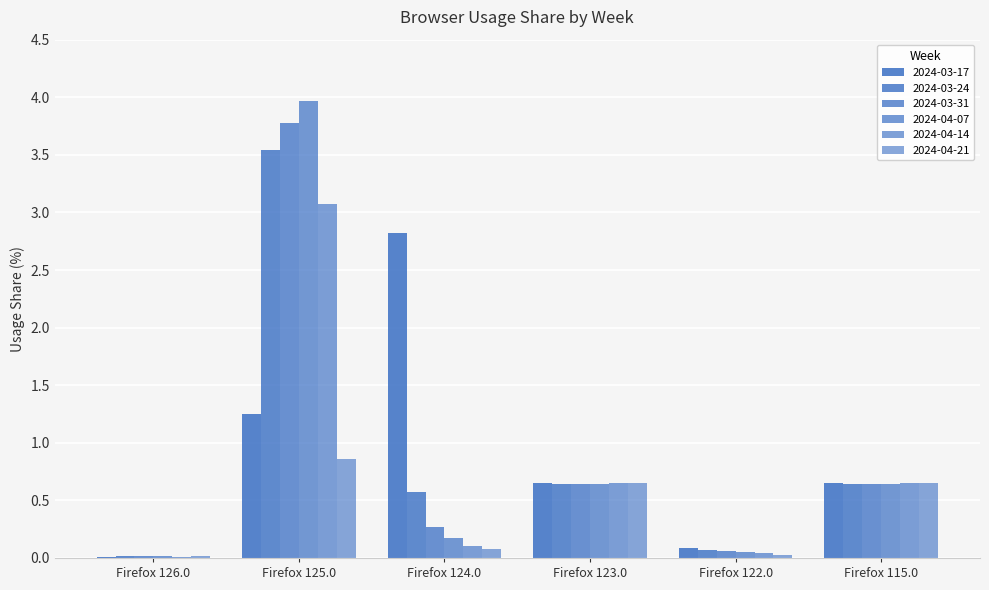

Reading right to left, what are all the values shown in this chart?

2024-03-17: Firefox 115.0=0.7	Firefox 122.0=0.1	Firefox 123.0=0.7	Firefox 124.0=2.8	Firefox 125.0=1.2	Firefox 126.0=0.0
2024-03-24: Firefox 115.0=0.6	Firefox 122.0=0.1	Firefox 123.0=0.6	Firefox 124.0=0.6	Firefox 125.0=3.5	Firefox 126.0=0.0
2024-03-31: Firefox 115.0=0.6	Firefox 122.0=0.1	Firefox 123.0=0.6	Firefox 124.0=0.3	Firefox 125.0=3.8	Firefox 126.0=0.0
2024-04-07: Firefox 115.0=0.6	Firefox 122.0=0.1	Firefox 123.0=0.6	Firefox 124.0=0.2	Firefox 125.0=4.0	Firefox 126.0=0.0
2024-04-14: Firefox 115.0=0.7	Firefox 122.0=0.0	Firefox 123.0=0.7	Firefox 124.0=0.1	Firefox 125.0=3.1	Firefox 126.0=0.0
2024-04-21: Firefox 115.0=0.7	Firefox 122.0=0.0	Firefox 123.0=0.7	Firefox 124.0=0.1	Firefox 125.0=0.9	Firefox 126.0=0.0